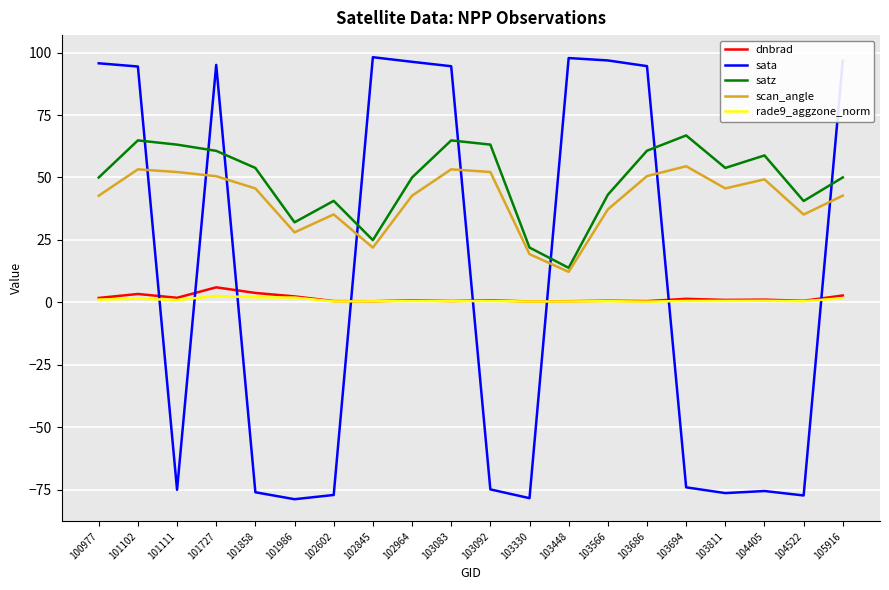

Where do sata and dnbrad first cross each other?

101102 and 101111